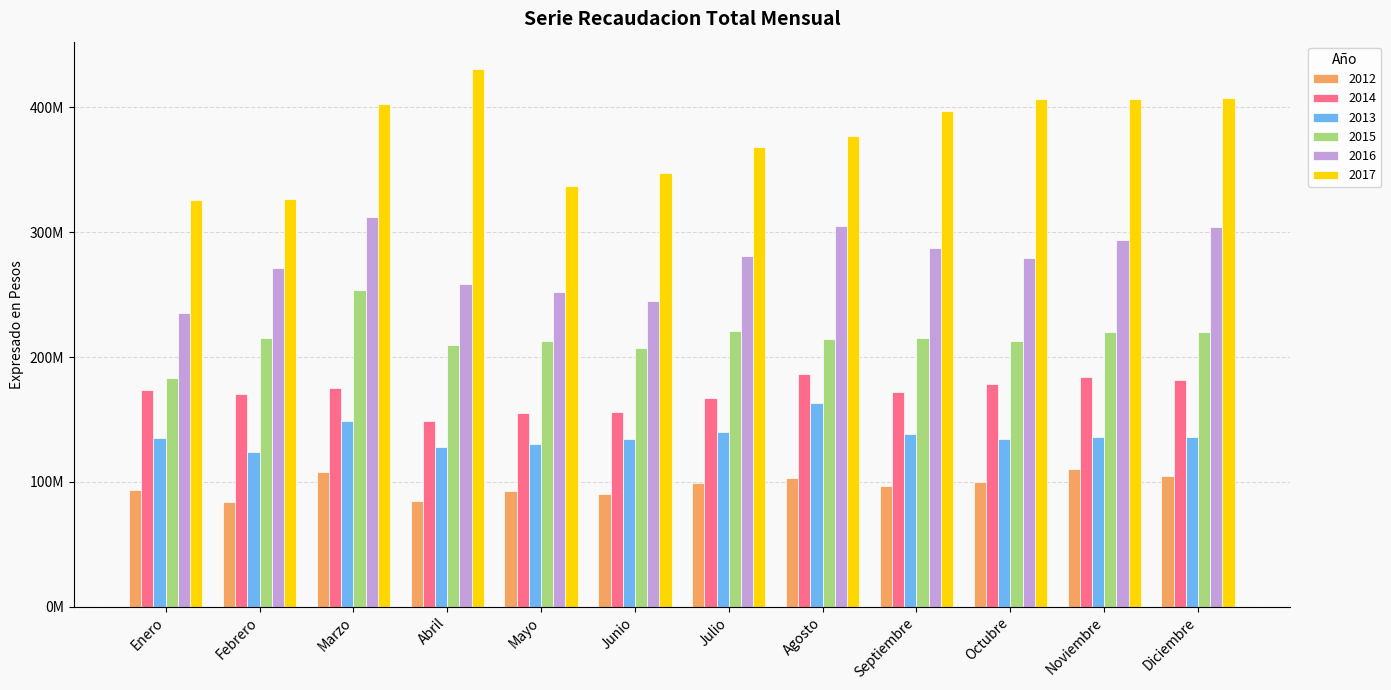

What is the sum of all 2014 values?

2048995155.3